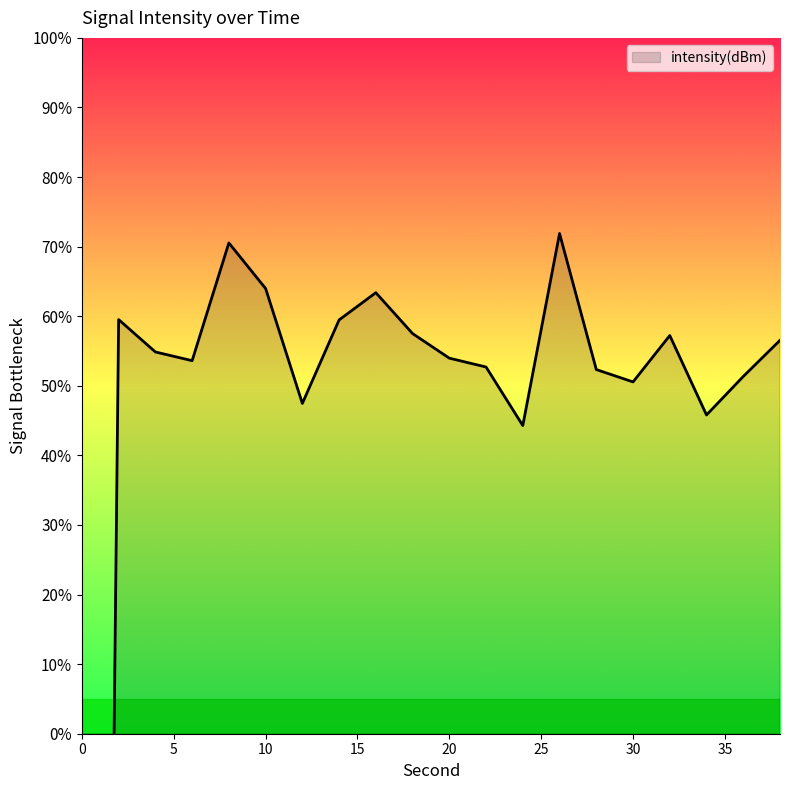

What is the difference between the maximum and second lowest values?

27.6